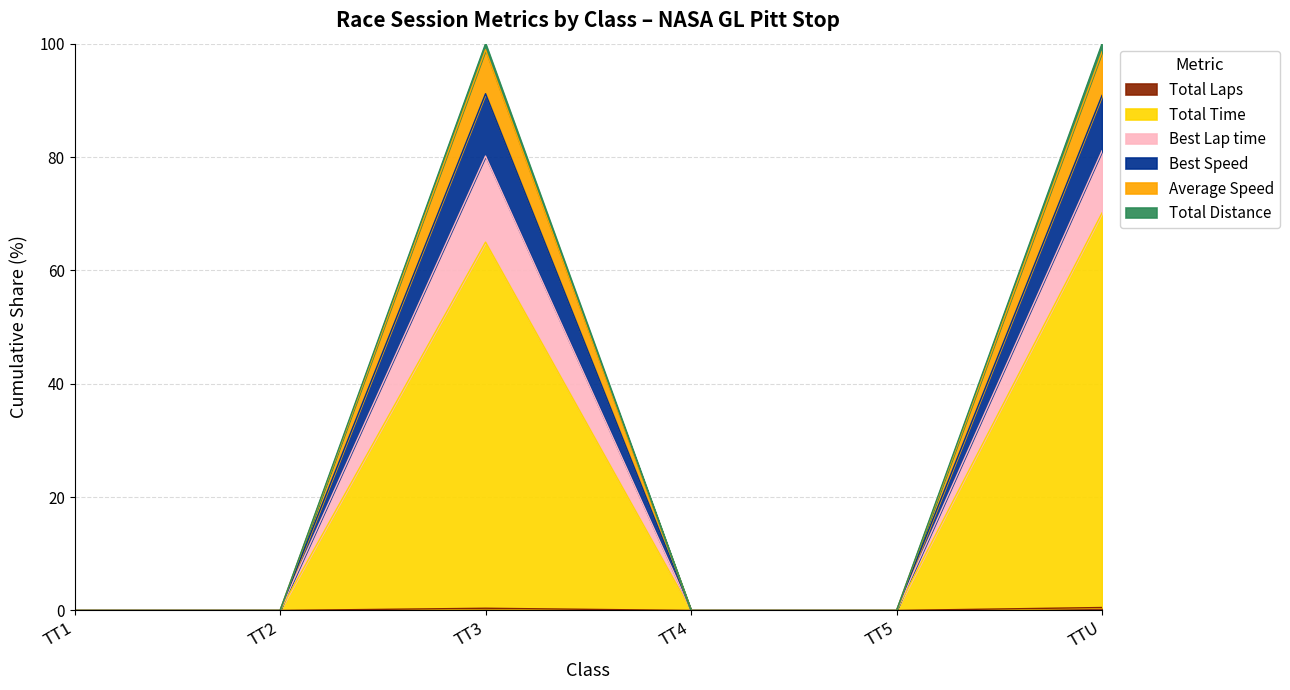

What is the label of the 4th point from the left?

TT4